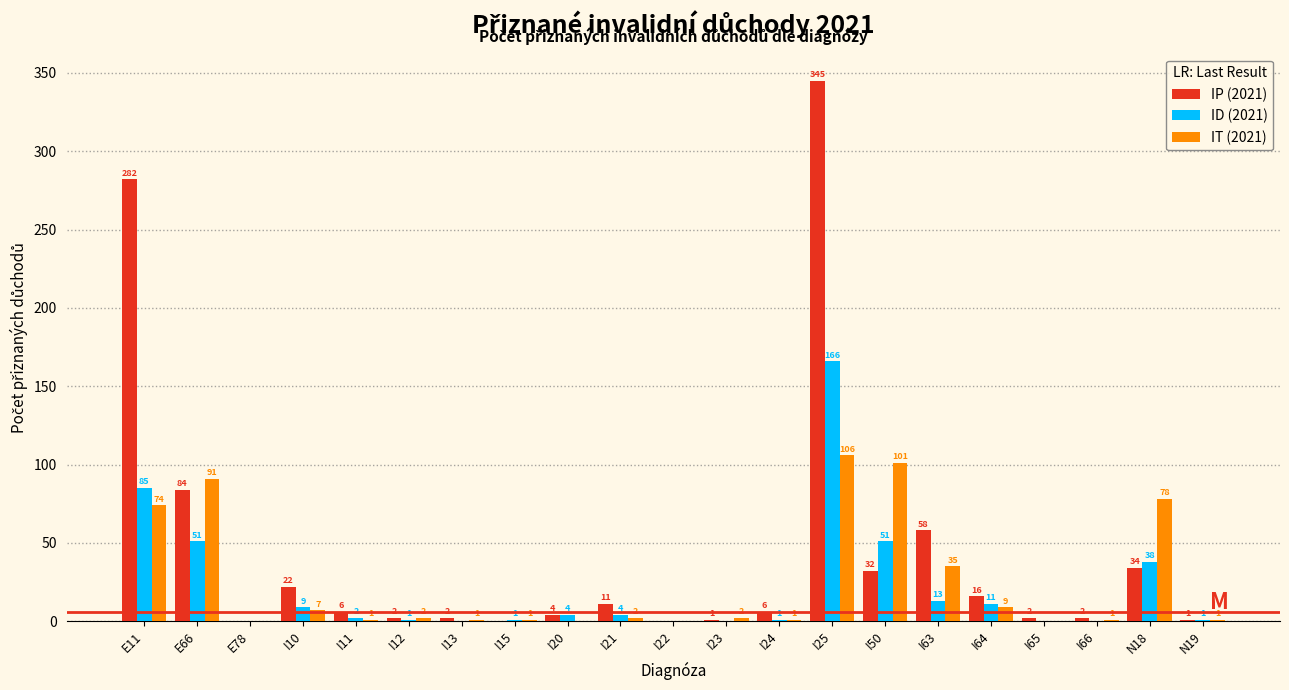

Reading left to right, extract all data points from this chart.

IP (2021): E11=282	E66=84	E78=0	I10=22	I11=6	I12=2	I13=2	I15=0	I20=4	I21=11	I22=0	I23=1	I24=6	I25=345	I50=32	I63=58	I64=16	I65=2	I66=2	N18=34	N19=1
ID (2021): E11=85	E66=51	E78=0	I10=9	I11=2	I12=1	I13=0	I15=1	I20=4	I21=4	I22=0	I23=0	I24=1	I25=166	I50=51	I63=13	I64=11	I65=0	I66=0	N18=38	N19=1
IT (2021): E11=74	E66=91	E78=0	I10=7	I11=1	I12=2	I13=1	I15=1	I20=0	I21=2	I22=0	I23=2	I24=1	I25=106	I50=101	I63=35	I64=9	I65=0	I66=1	N18=78	N19=1